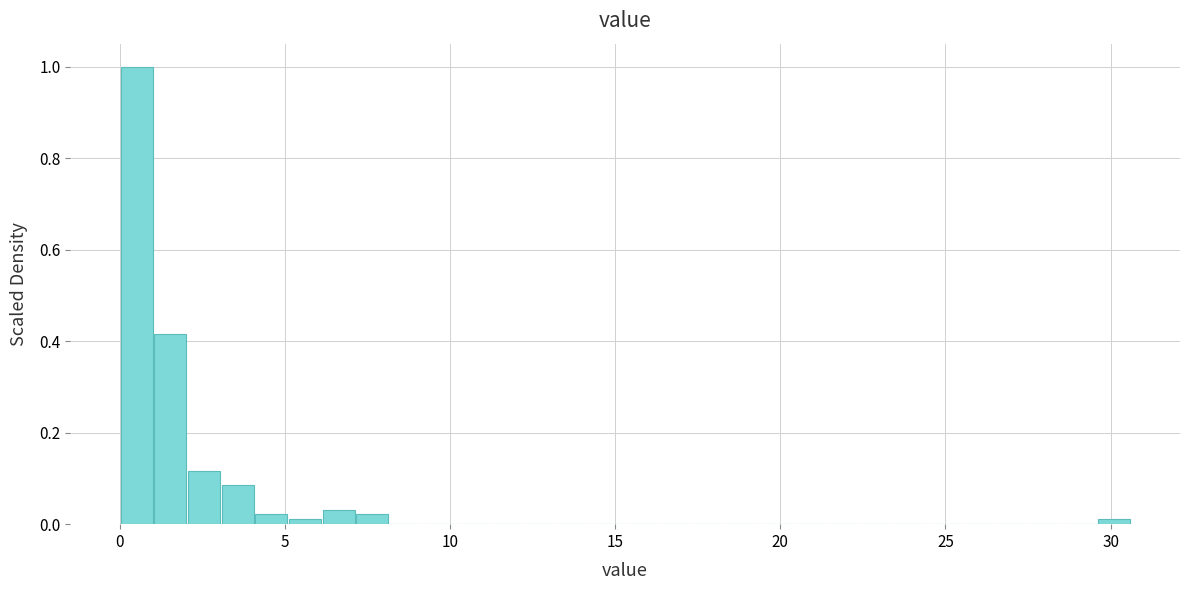

Read against the x-axis, roughly where is the centre of the tallest bar?

0.5